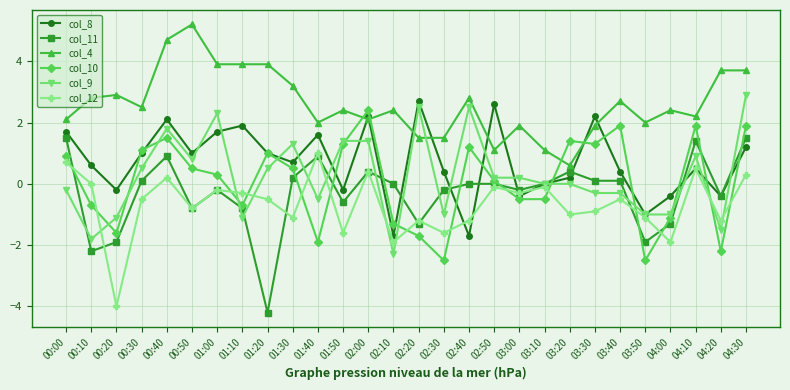

How many data points in col_10 are above 0?

16